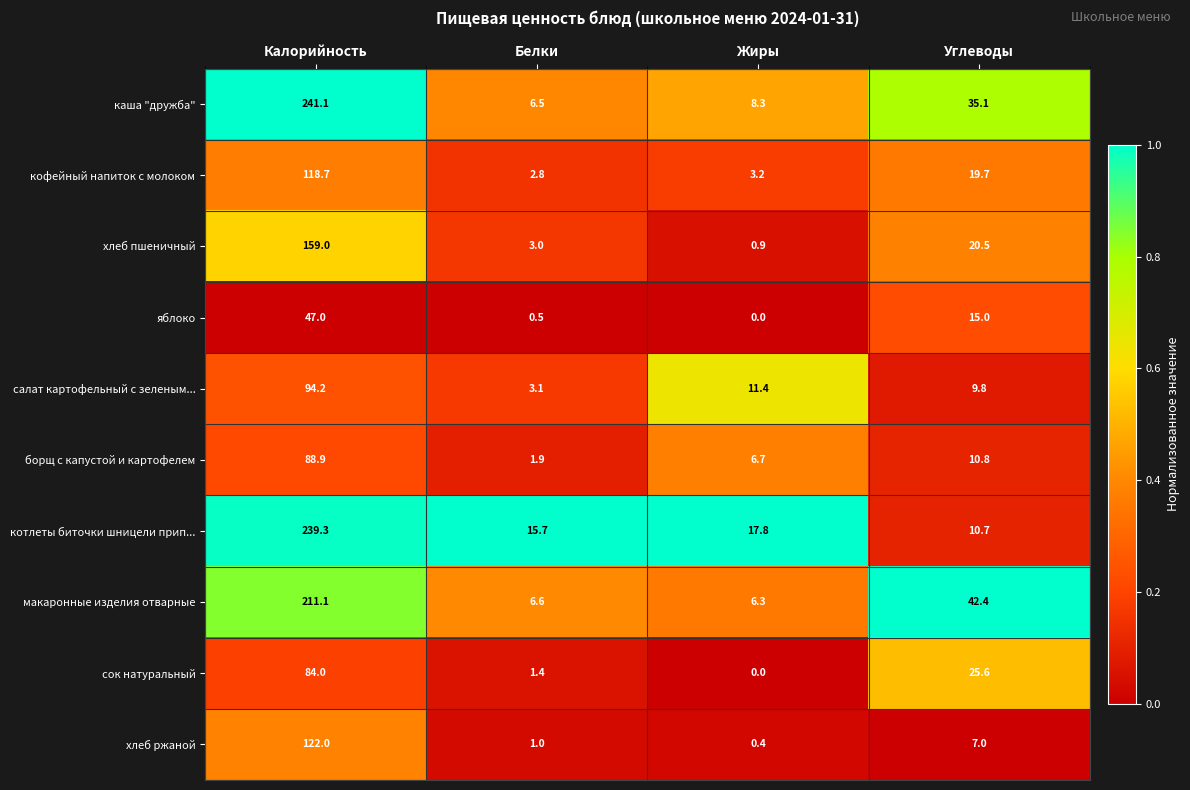

The value of салат картофельный с зеленым... at Белки is 2.0. True or false?

False